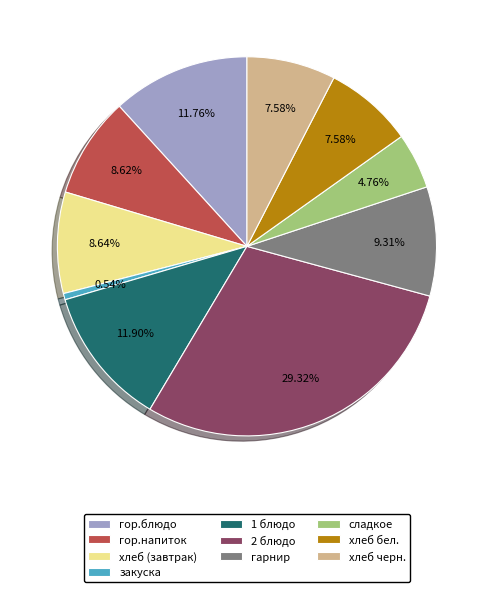

To the nearest percent, what is the difference between the 2 блюдо and гарнир slice percentages?

20%